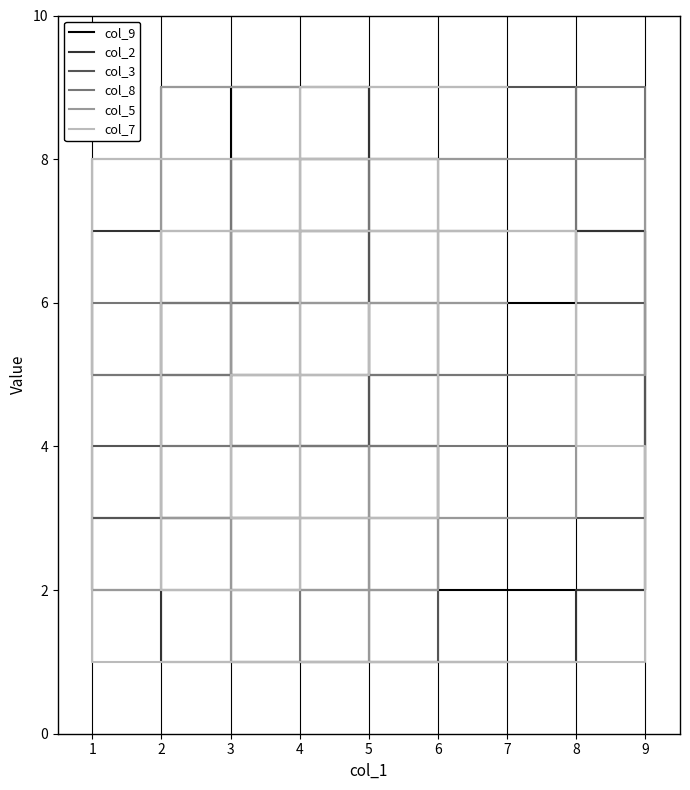

What is the value of the col_5 point at the 6th from the left?

2